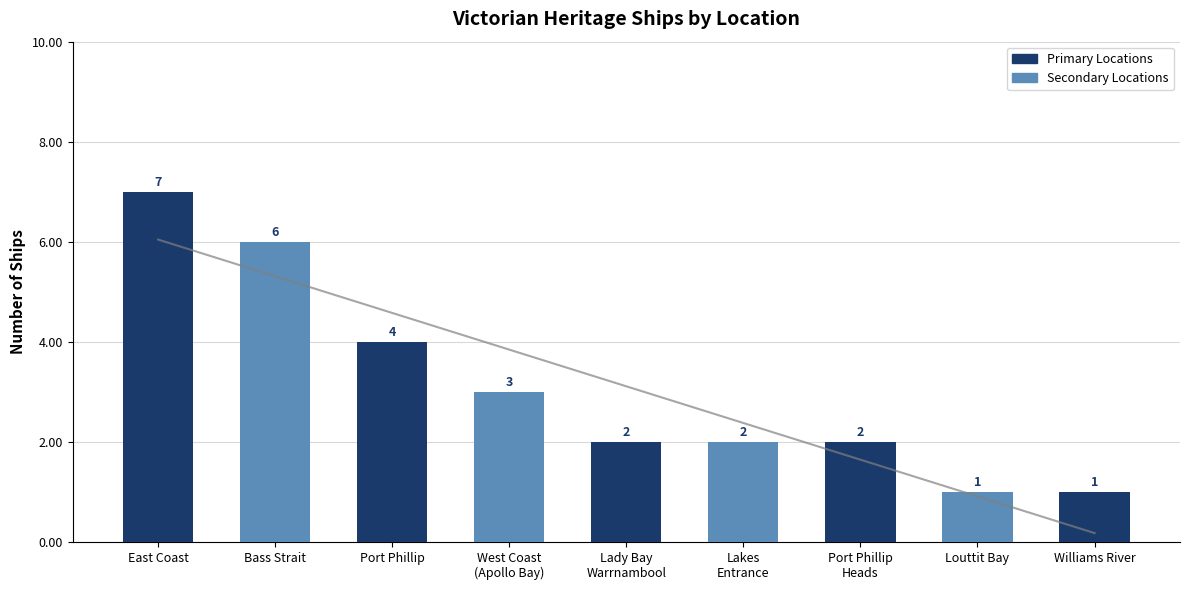

What is the difference between the second highest and minimum values in the Trend series?

5.1